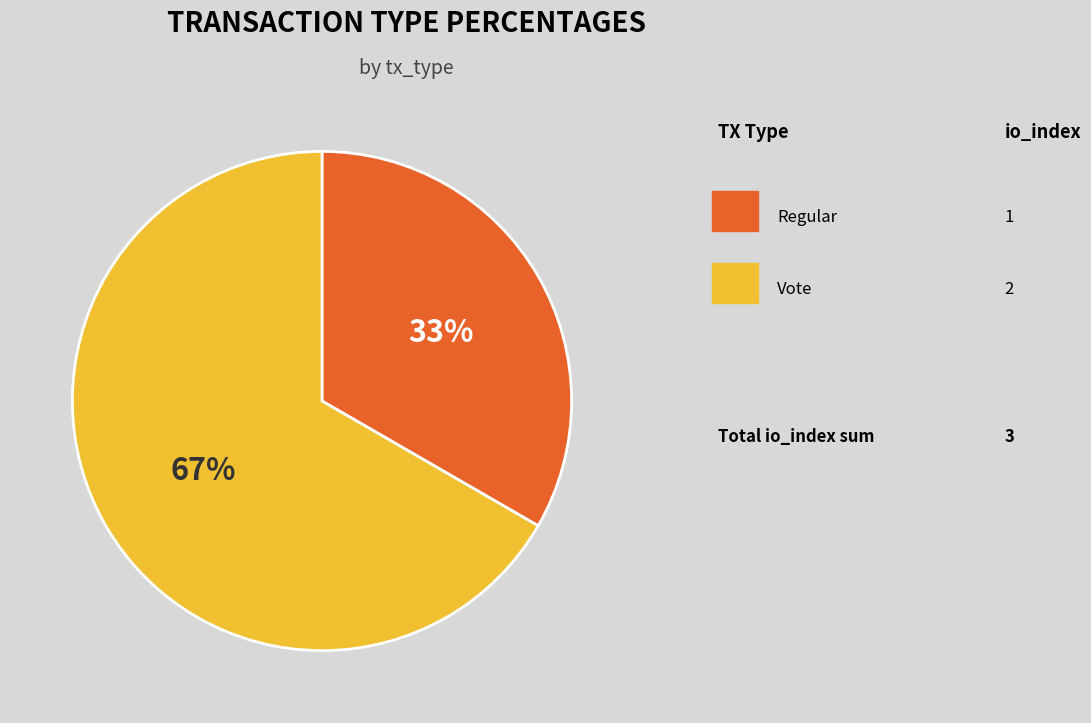

Is there any slice that represents more than half of the pie?

Yes